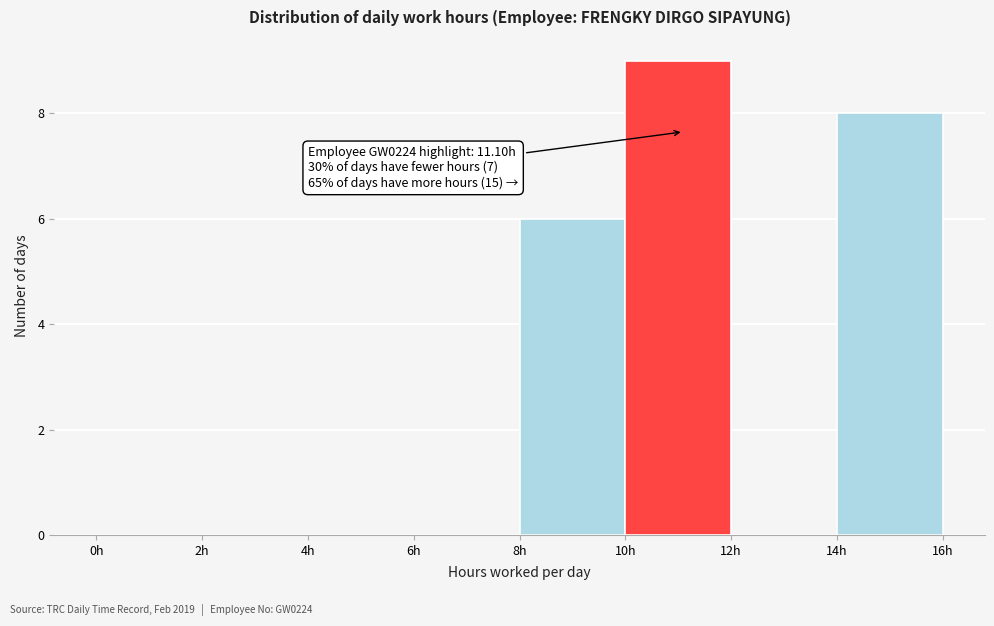

Over which range of the x-axis is the bar tallest?

10 to 12